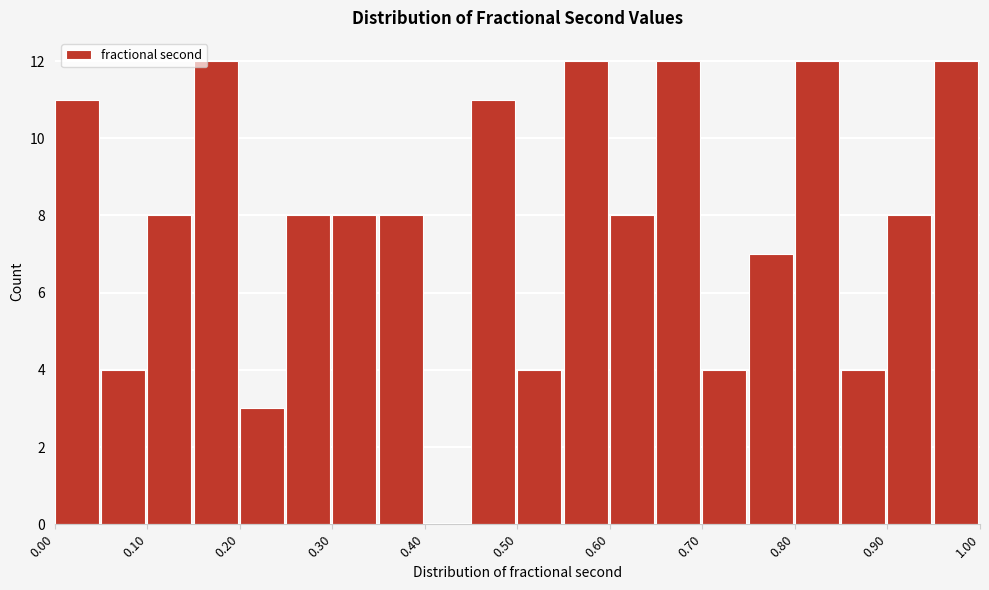

How tall is the bar that spans 0.85 to 0.90 on the x-axis? The values are not printed on the chart, so give them approximately, as read against the axis.

4